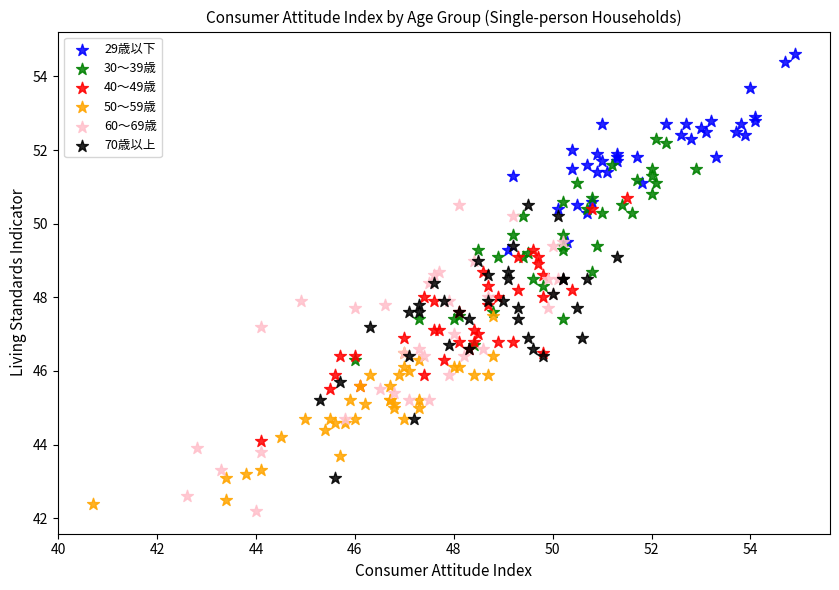

Which series has the largest Y range (max minus min)?

60～69歳